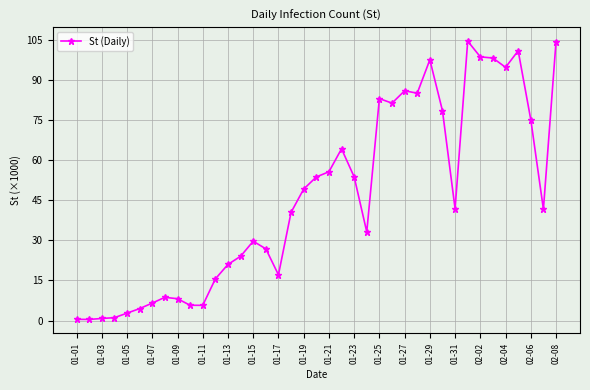

What is the value of the 11th point from the left?

5.7